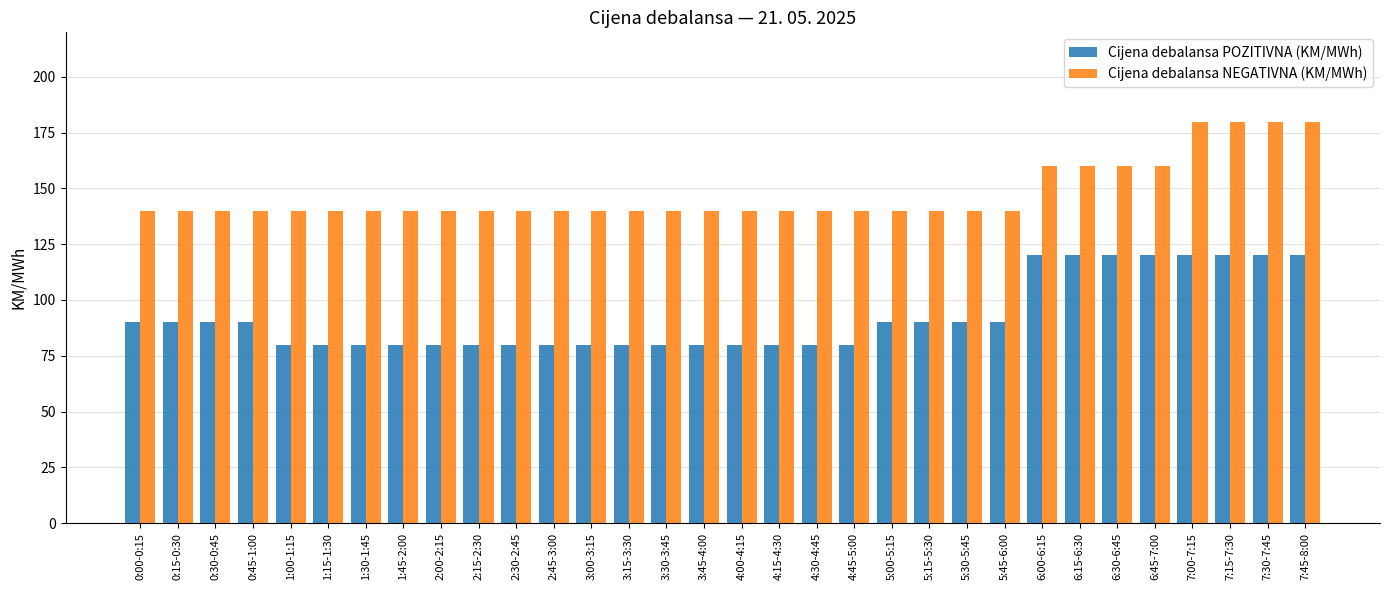

What is the maximum value for Cijena debalansa NEGATIVNA (KM/MWh)?

180